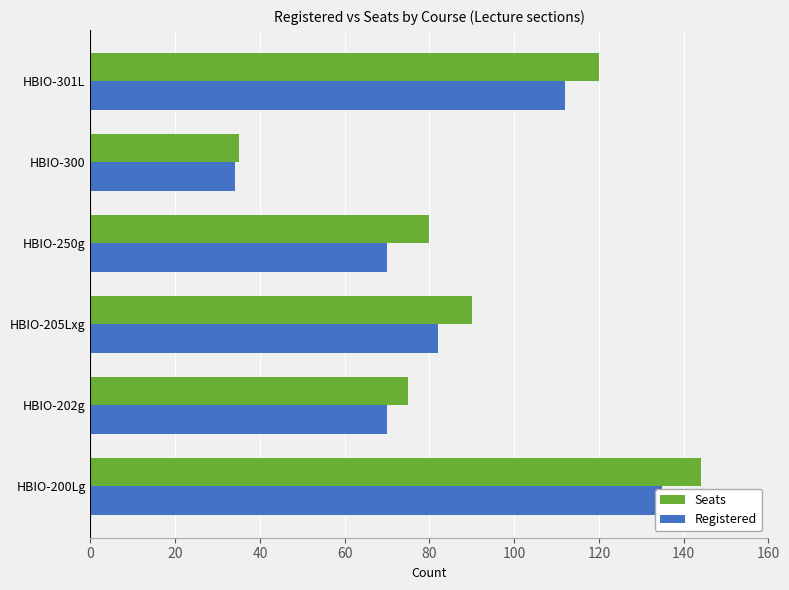

The value of Seats at 80 is 35. True or false?

True